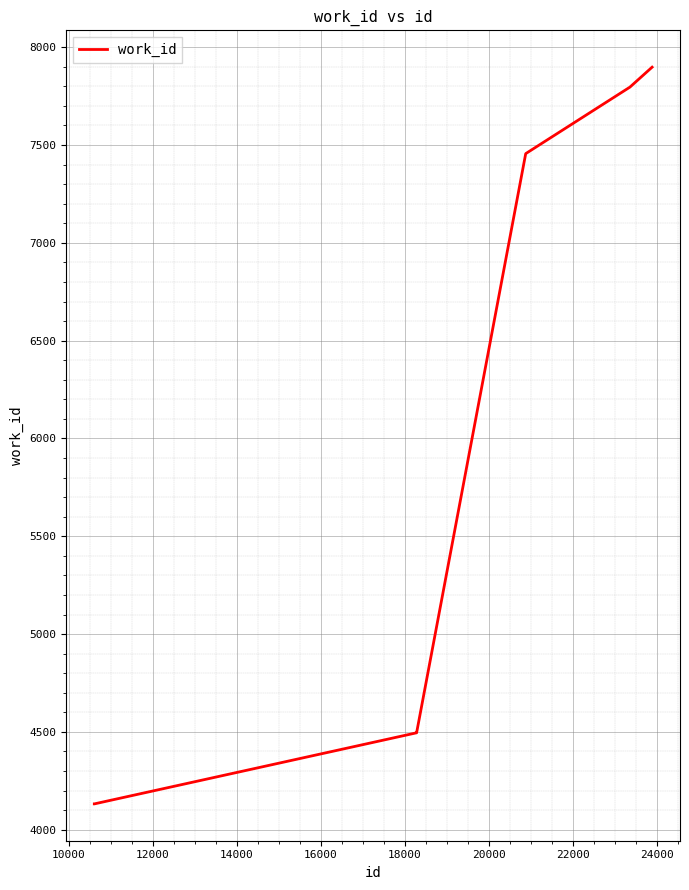

What is the greatest value displayed?

7898